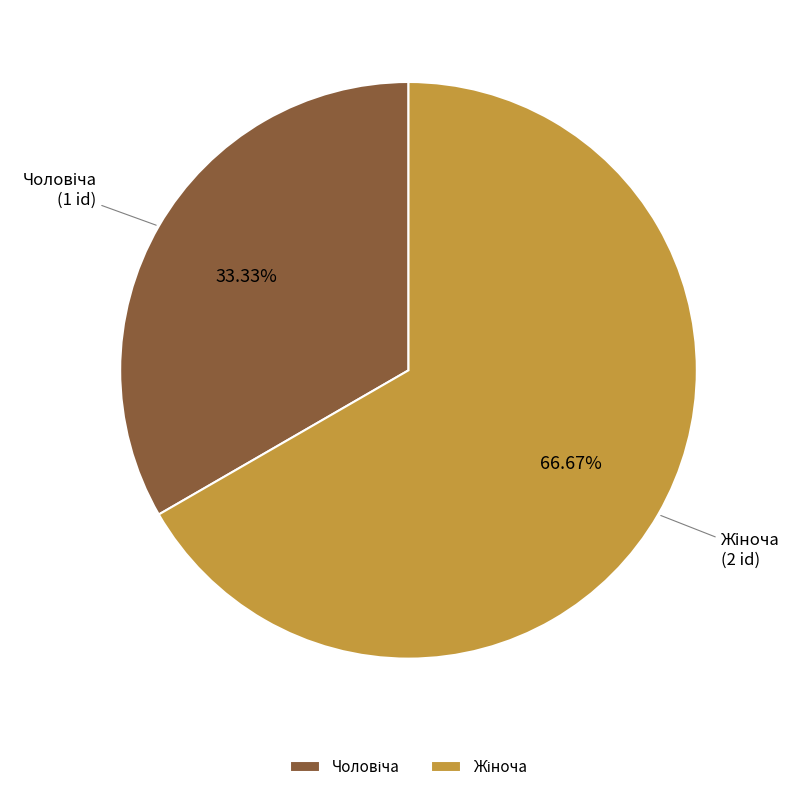

Is there any slice that represents more than half of the pie?

Yes